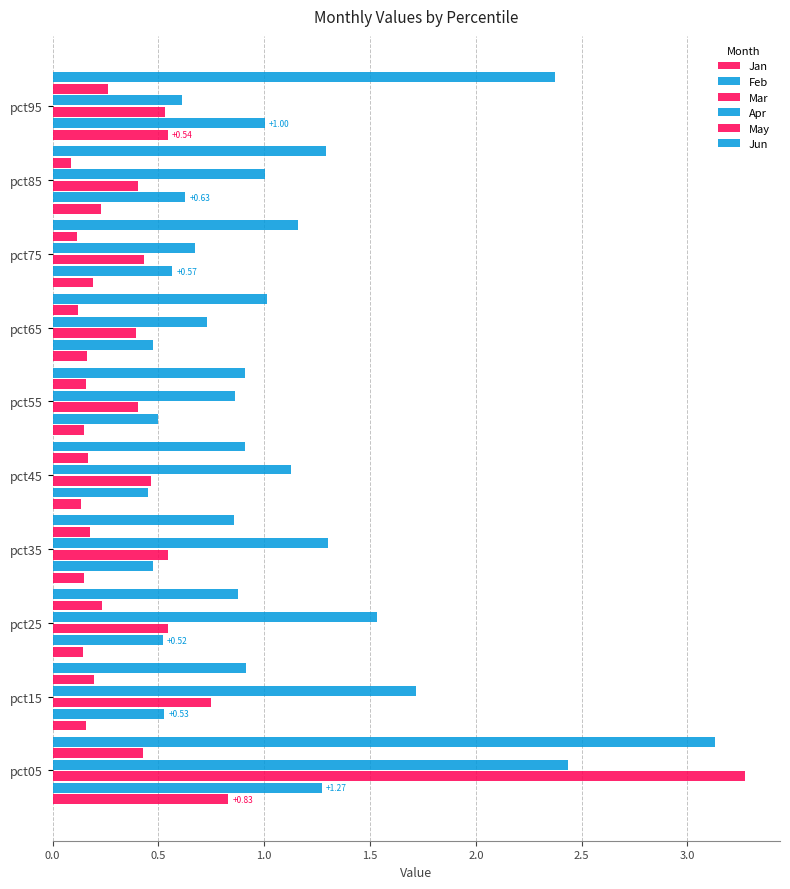

Reading left to right, extract all data points from this chart.

Jan: 0.8	0.2	0.1	0.1	0.1	0.1	0.2	0.2	0.2	0.5
Feb: 1.3	0.5	0.5	0.5	0.4	0.5	0.5	0.6	0.6	1.0
Mar: 3.3	0.7	0.5	0.5	0.5	0.4	0.4	0.4	0.4	0.5
Apr: 2.4	1.7	1.5	1.3	1.1	0.9	0.7	0.7	1.0	0.6
May: 0.4	0.2	0.2	0.2	0.2	0.2	0.1	0.1	0.1	0.3
Jun: 3.1	0.9	0.9	0.9	0.9	0.9	1.0	1.2	1.3	2.4